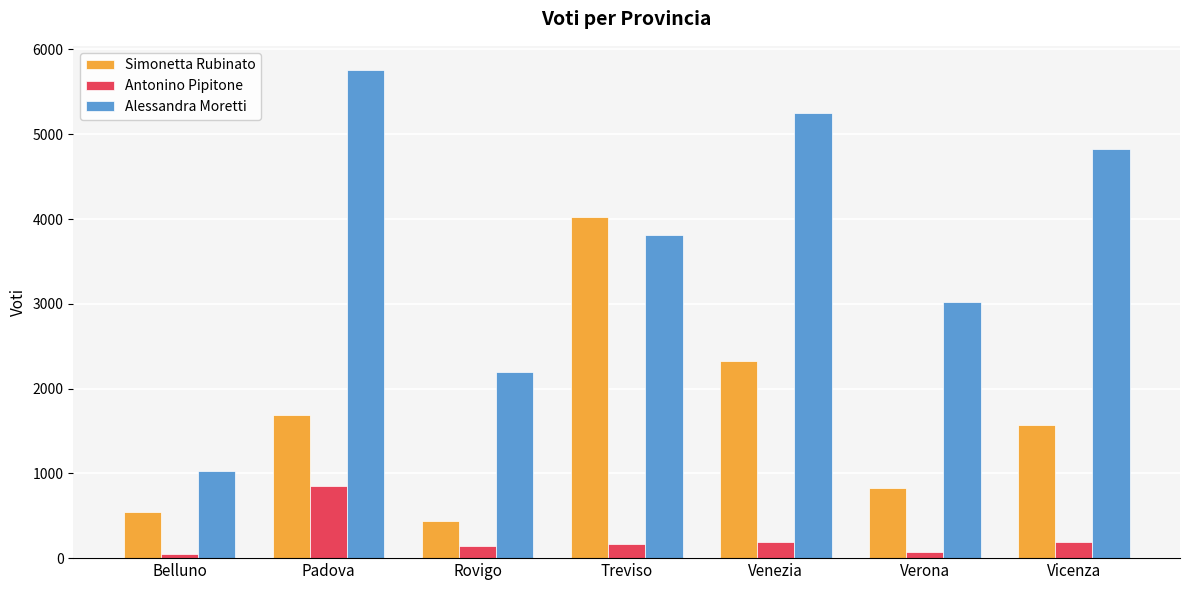

What is the sum of the Alessandra Moretti values at Rovigo and Verona?

5219